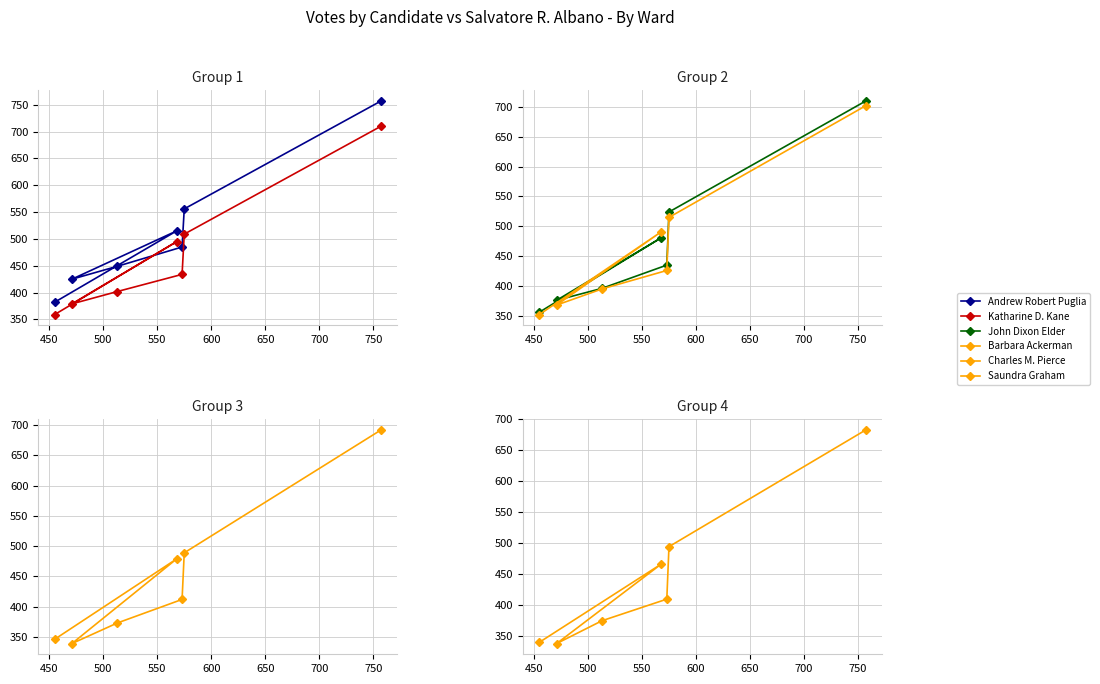

The value of Andrew Robert Puglia at 550 is 449. True or false?

True